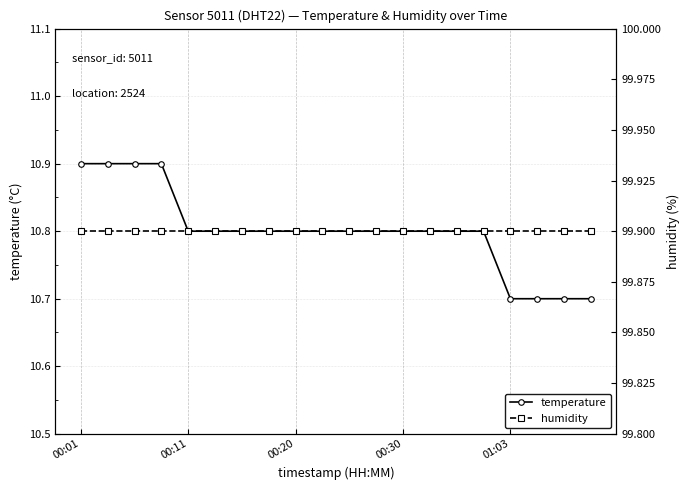

Is it true that temperature equals 3.6 at 00:01?

False